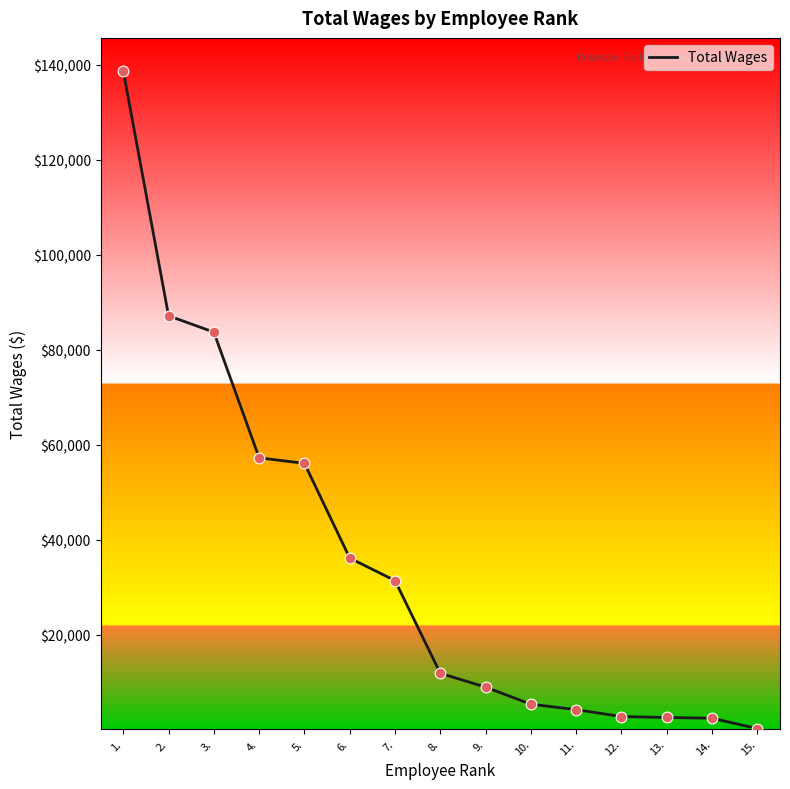

What is the ratio of the value at 6. to the value at 4.?

0.6